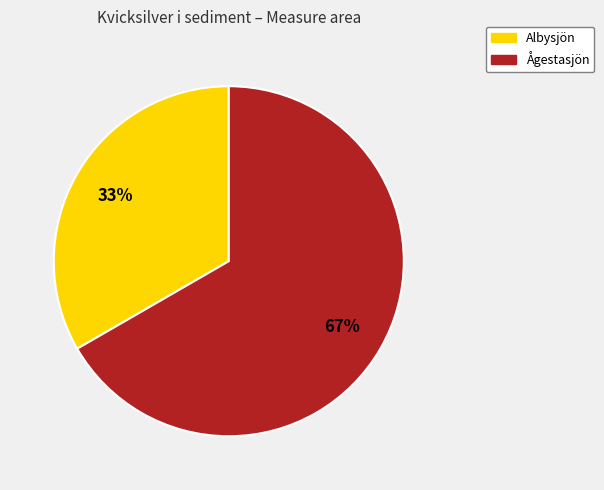

Which has a higher value, Ågestasjön or Albysjön?

Ågestasjön